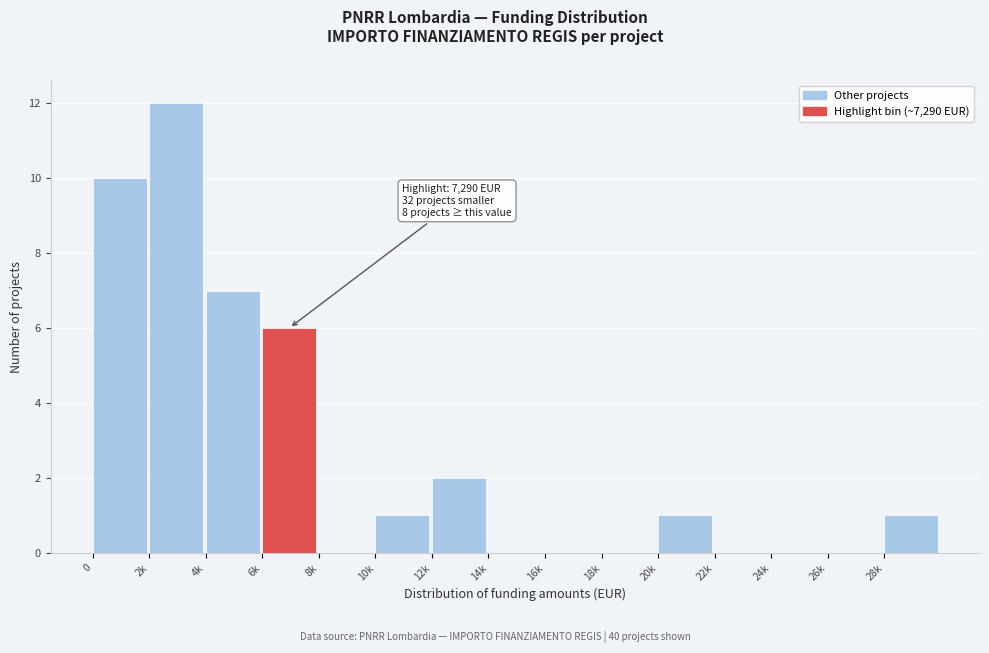

Reading left to right, transcribe all the data shown in this chart.

0=10	2k=12	4k=7	6k=6	8k=0	10k=1	12k=2	14k=0	16k=0	18k=0	20k=1	22k=0	24k=0	26k=0	28k=1